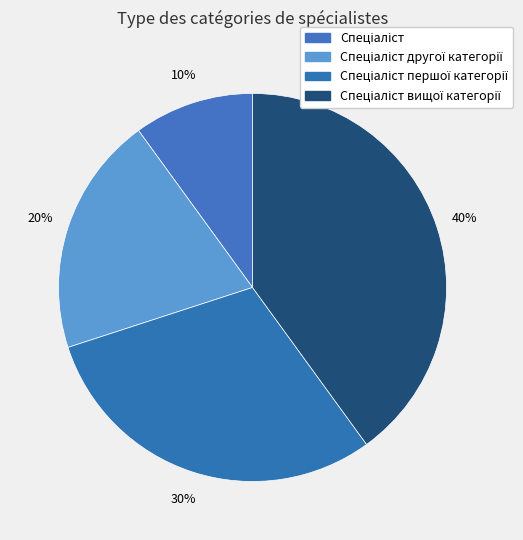

Count the number of slices in the pie.

4